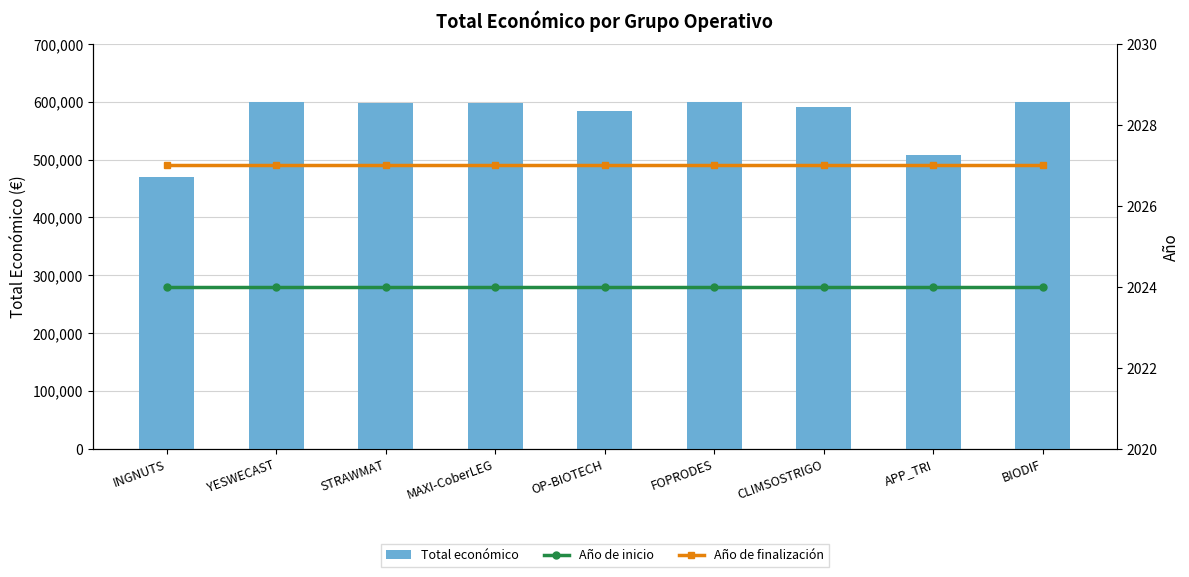

What is the minimum value shown in the chart?

2024